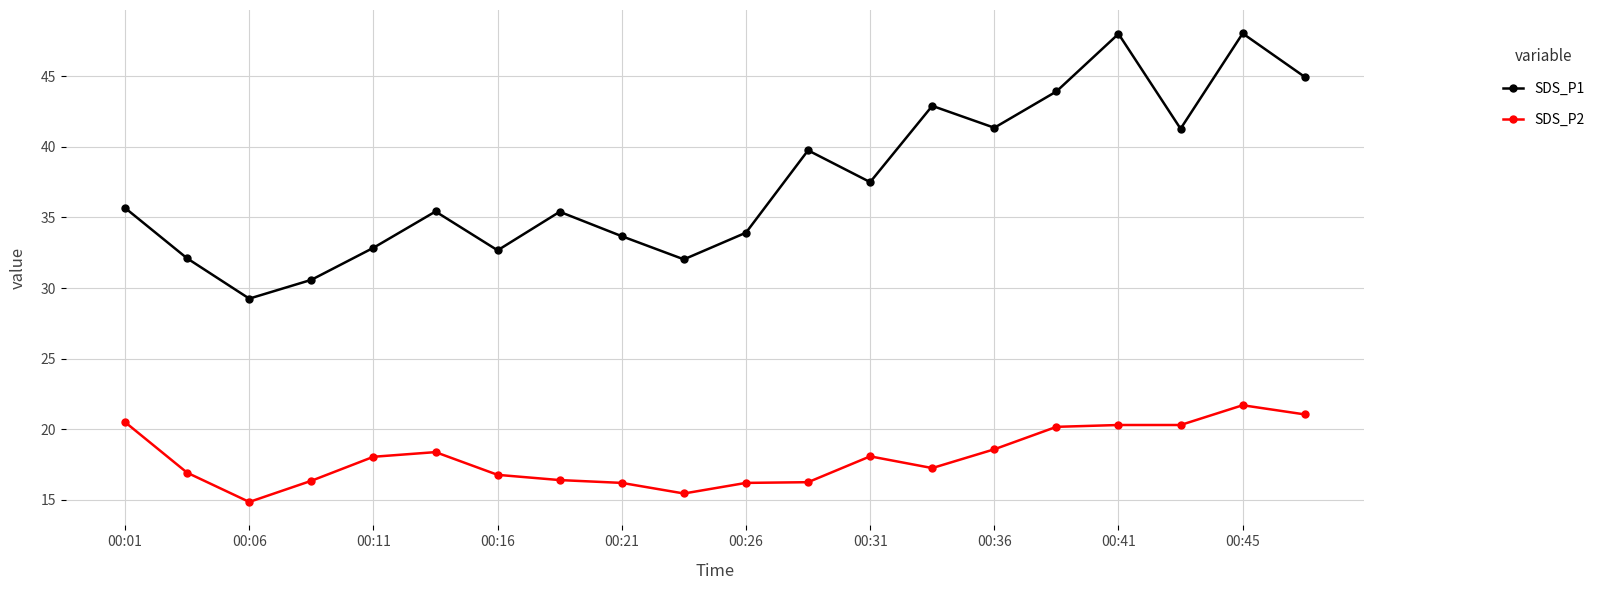

Rank the series by their maximum value, from highest to lowest.

SDS_P1, SDS_P2